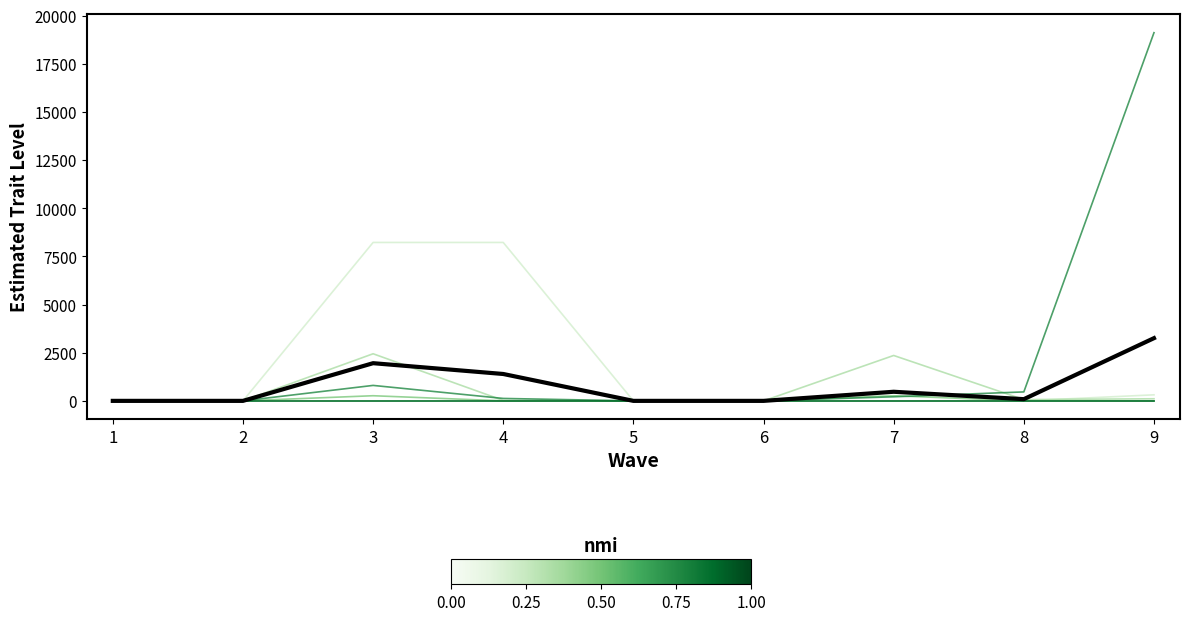

Is this an area chart (filled region under the line)?

No